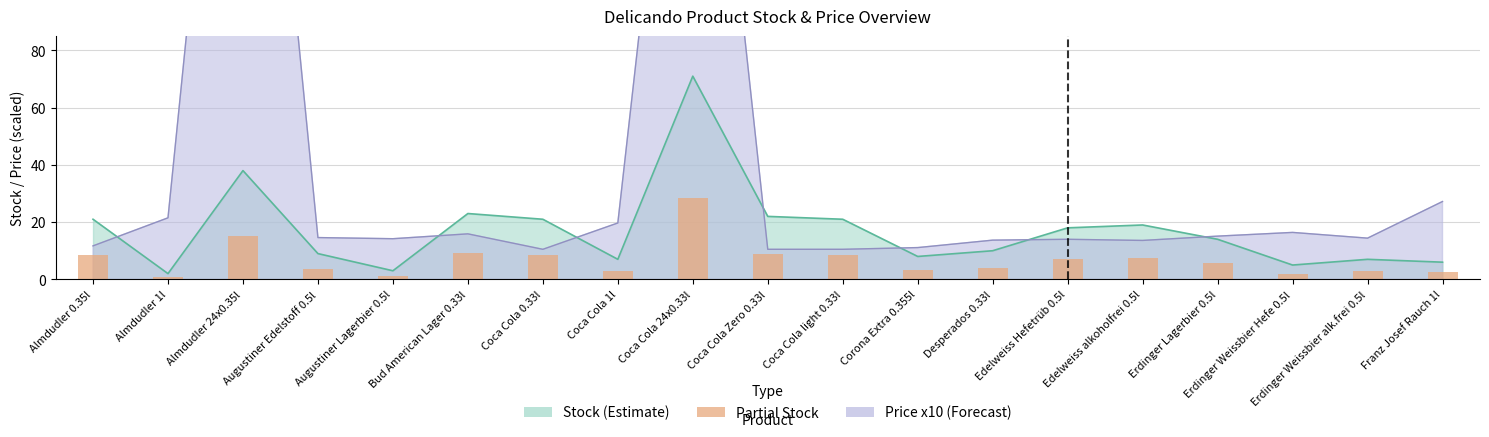

Between Edelweiss Hefetrüb 0.5l and Augustiner Edelstoff 0.5l, which is larger?

Edelweiss Hefetrüb 0.5l